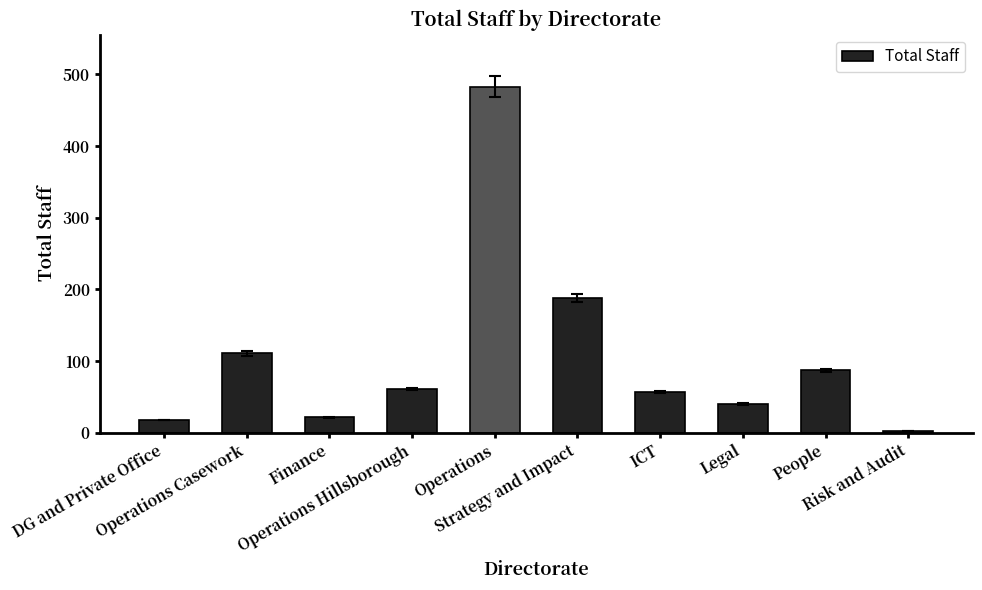

Are the bars grouped side by side (vs. stacked)?

No